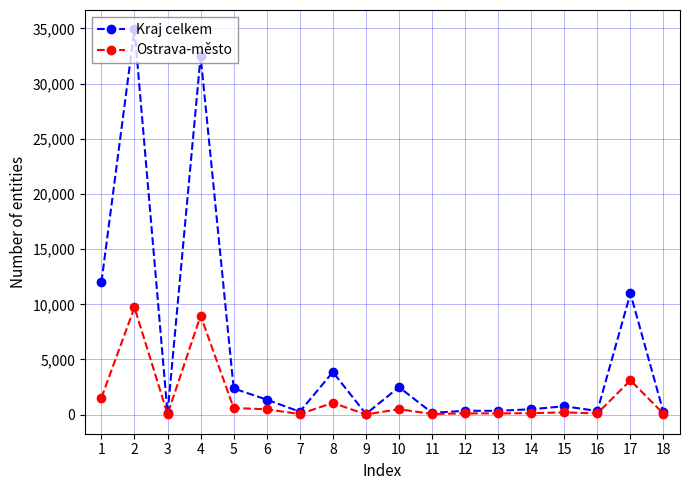

Does the chart display data point markers on the line(s)?

Yes